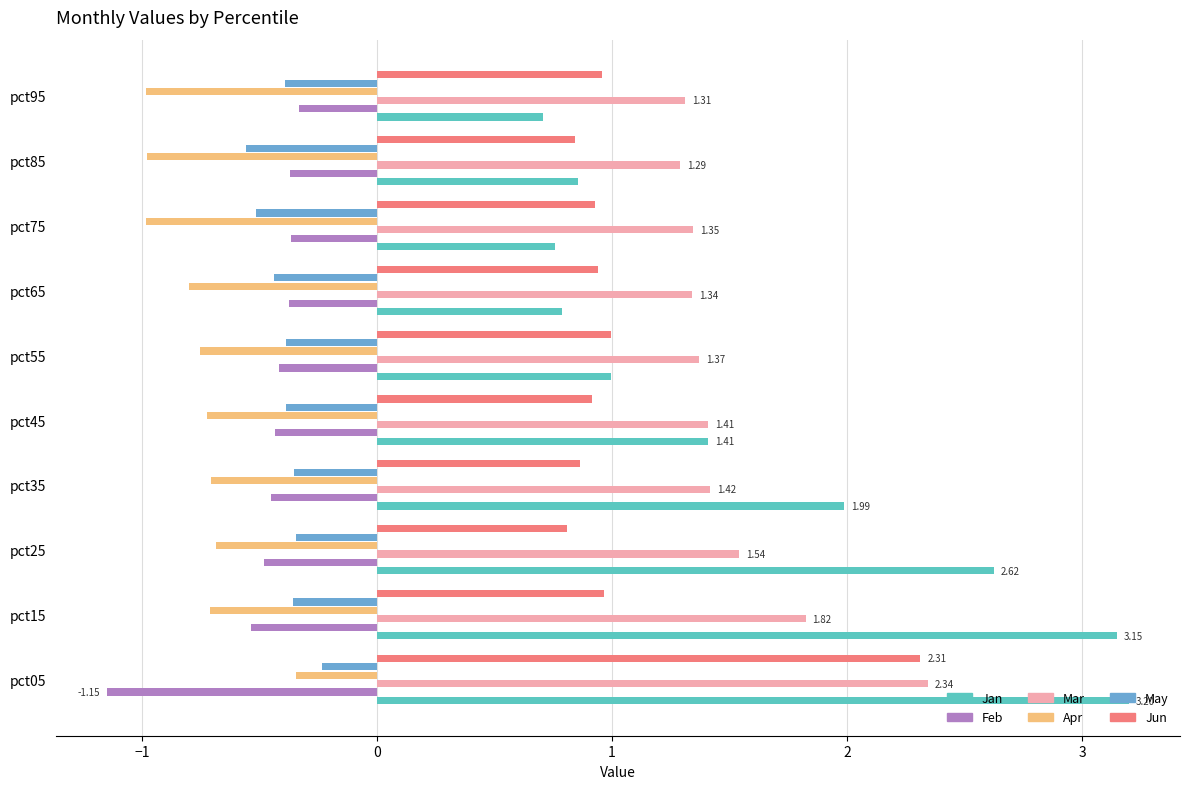

What is the difference between the highest and lowest values at pct15?

3.9